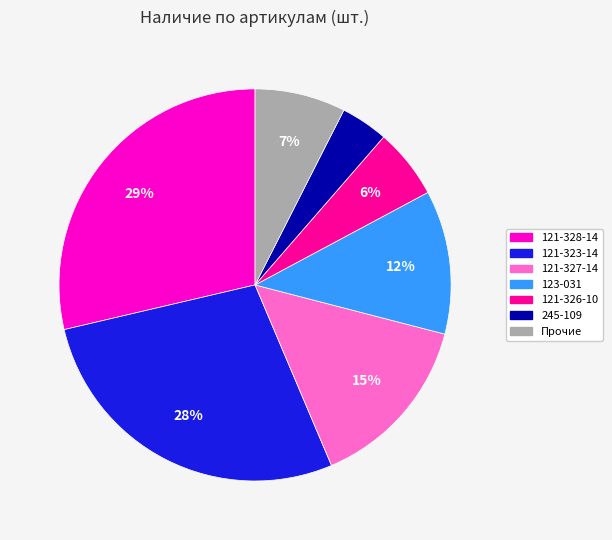

Does any single category account for the majority?

No